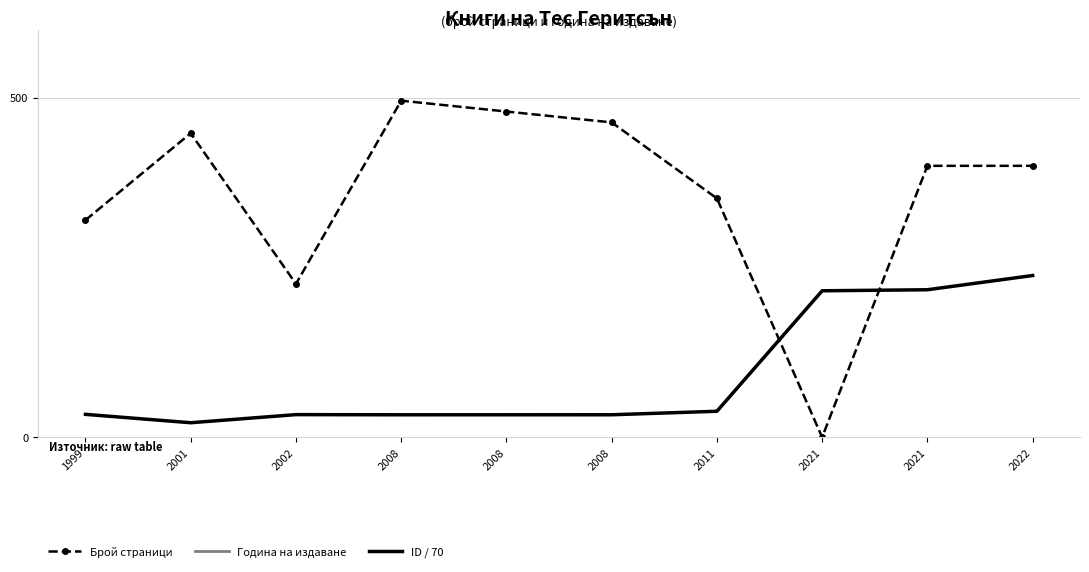

What is the difference between the Година на издаване values at 2002 and 2022?

20.0